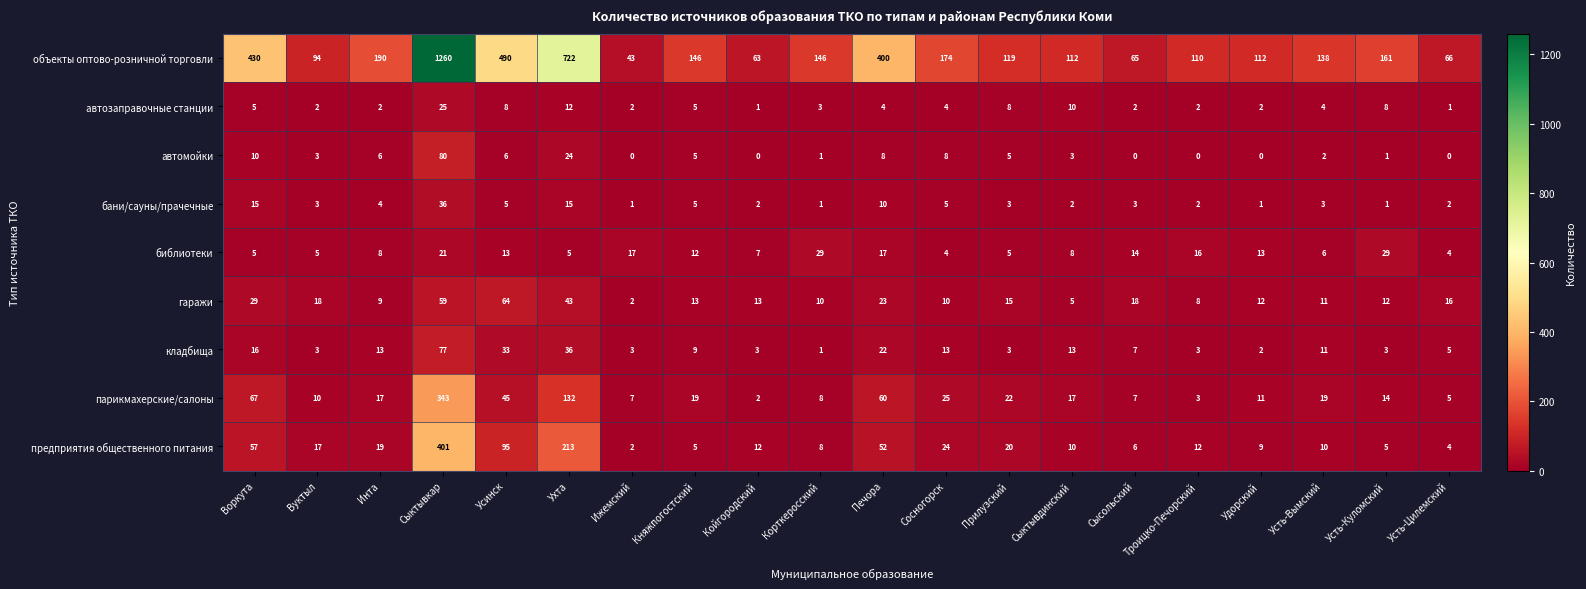

What is the difference between the объекты оптово-розничной торговли values at Корткеросский and Прилузский?

27